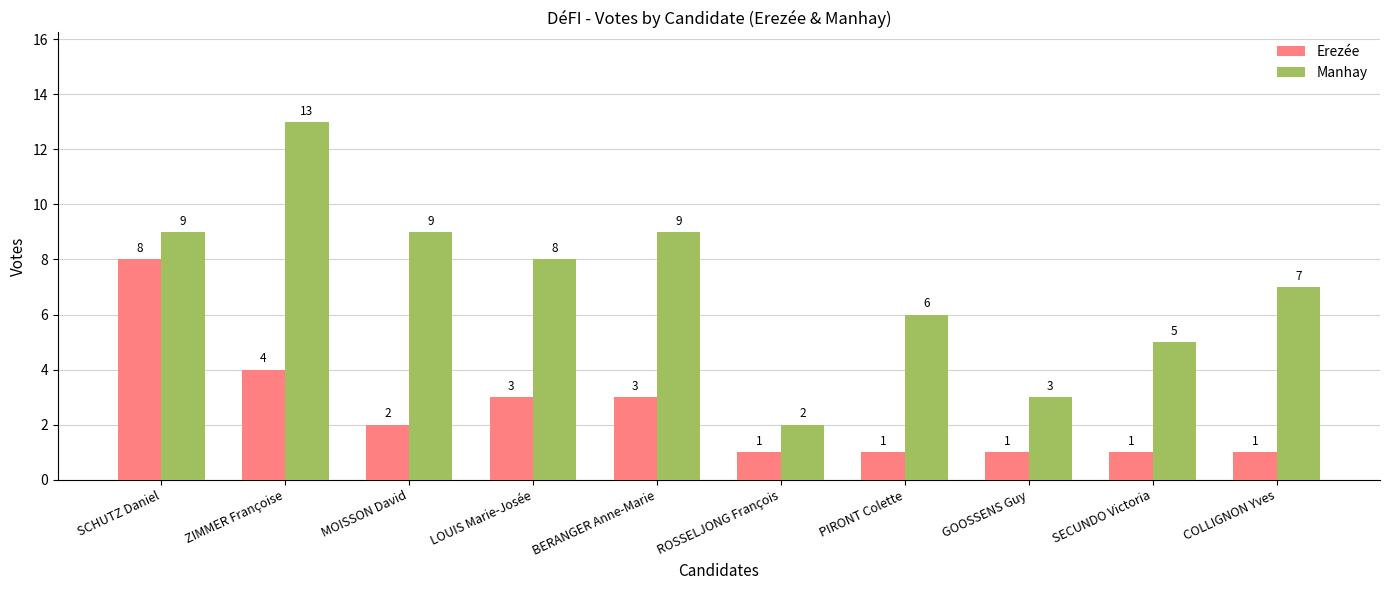

Reading left to right, extract all data points from this chart.

Erezée: 8	4	2	3	3	1	1	1	1	1
Manhay: 9	13	9	8	9	2	6	3	5	7